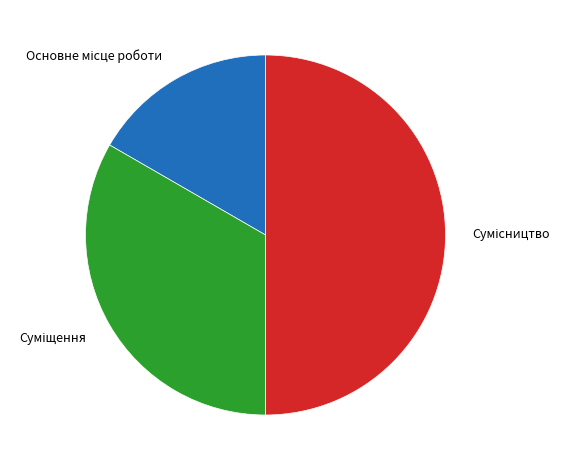

To the nearest percent, what is the combined percentage of Основне місце роботи and Сумісництво?

67%